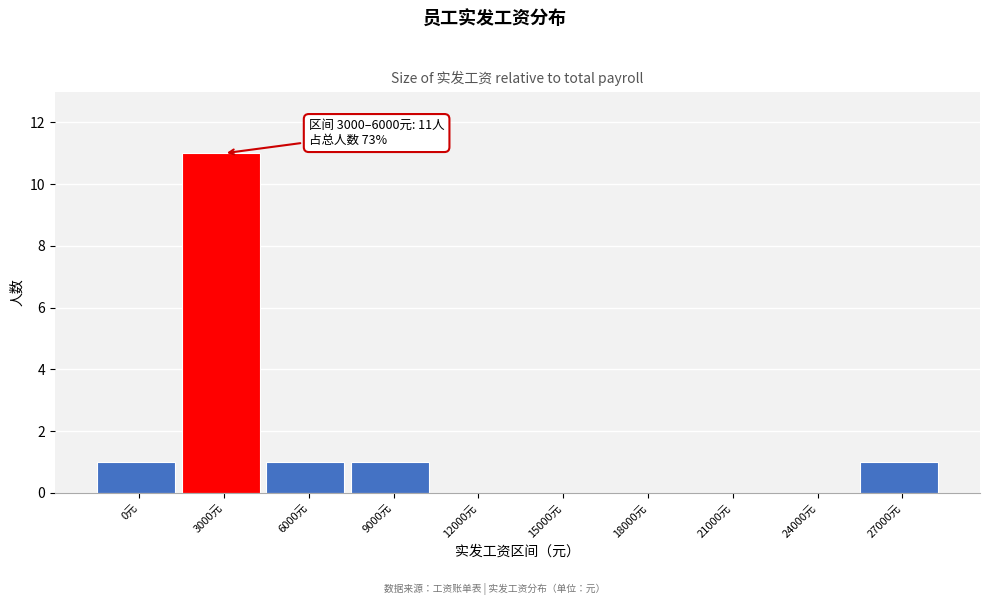

Reading left to right, transcribe all the data shown in this chart.

0元=1	3000元=11	6000元=1	9000元=1	12000元=0	15000元=0	18000元=0	21000元=0	24000元=0	27000元=1